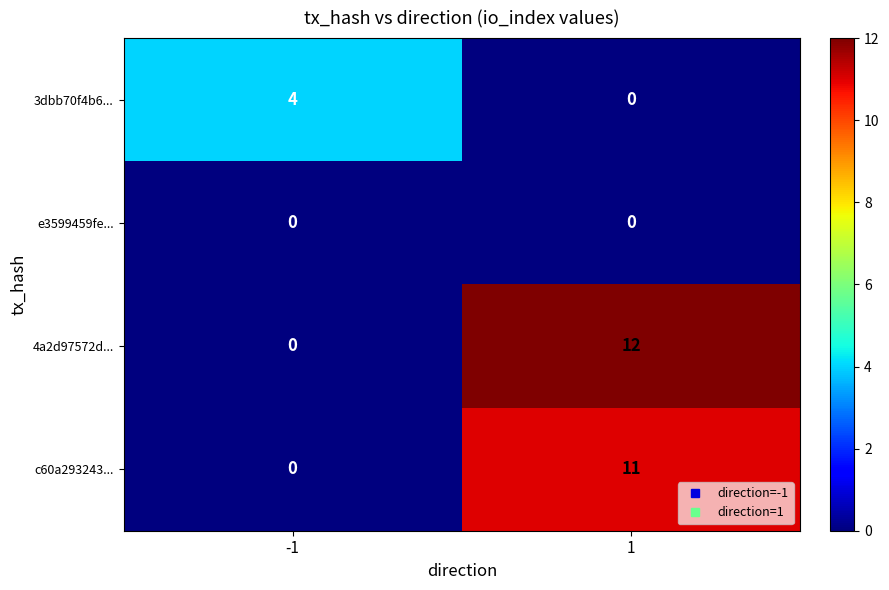

What is the maximum value shown in the chart?

12